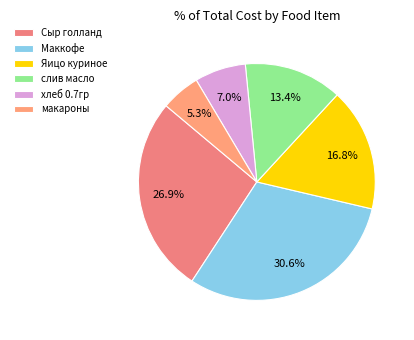

To the nearest percent, what is the difference between the largest and smallest slice percentages?

25%